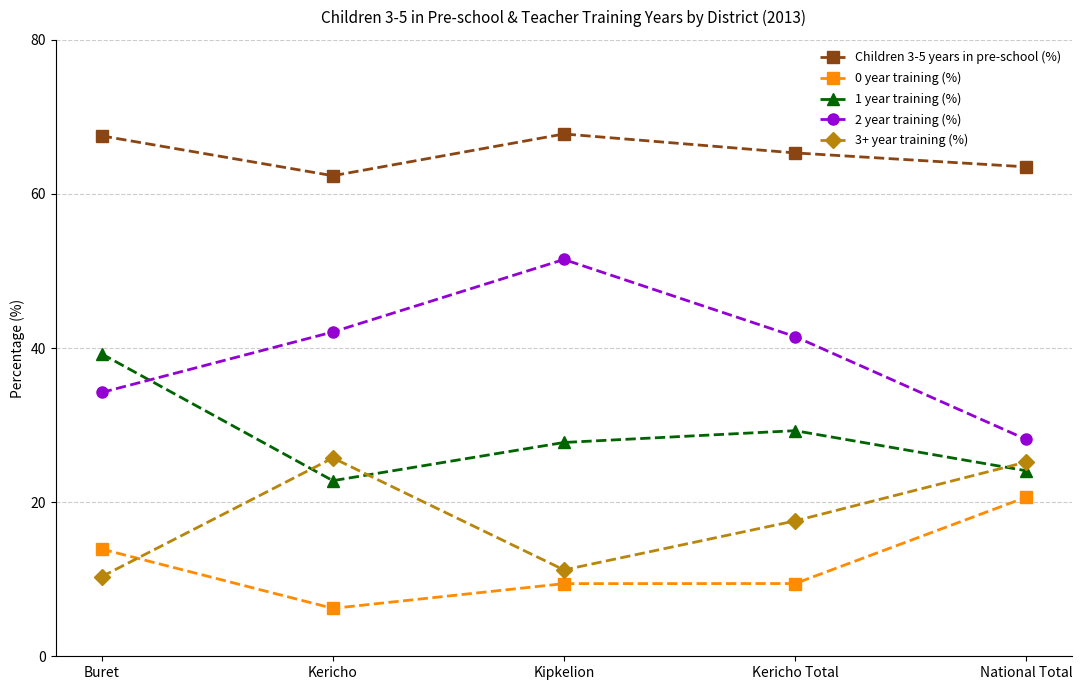

Which series has the largest range (max minus min)?

2 year training (%)